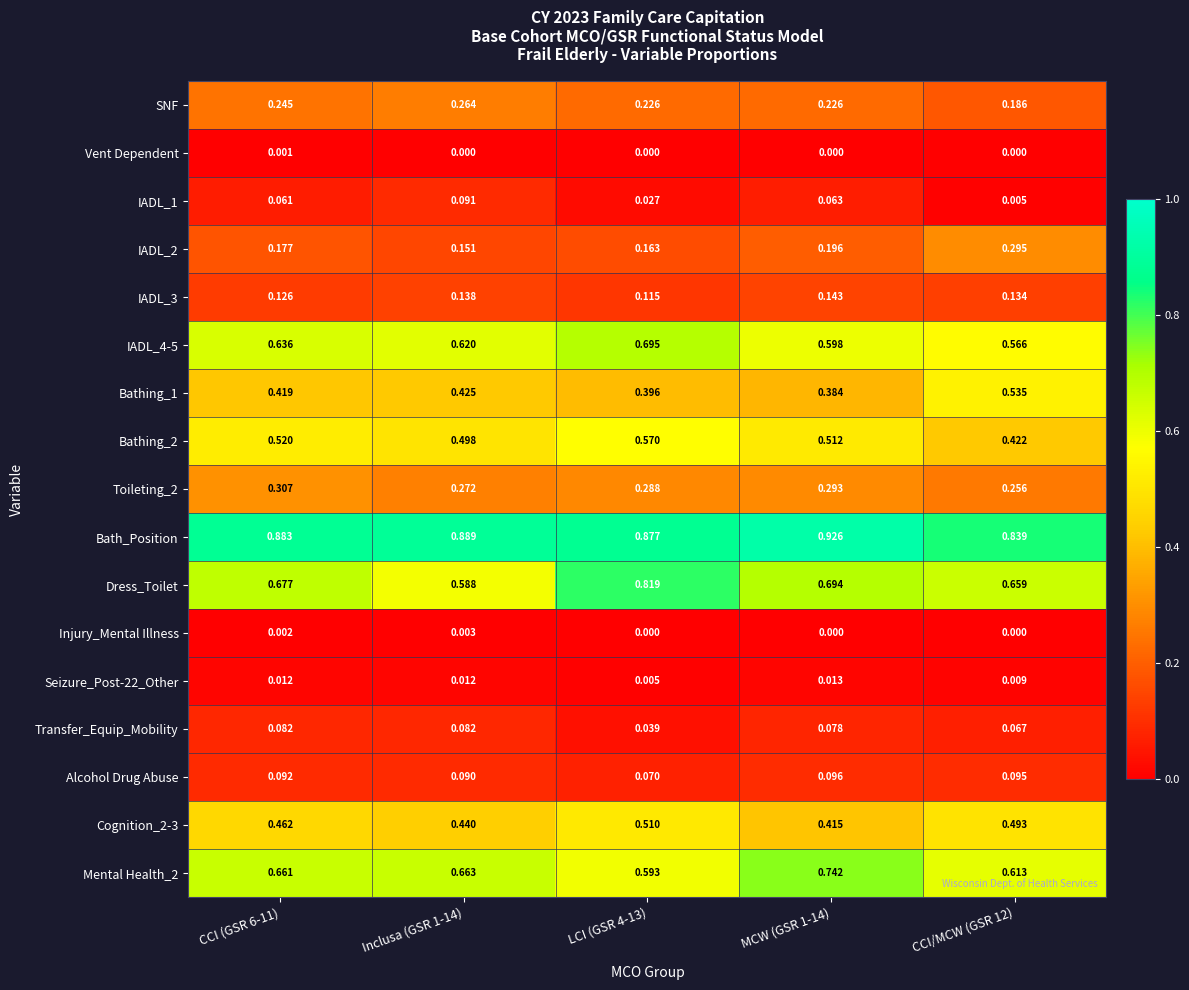

Which series has the largest range (max minus min)?

Dress_Toilet